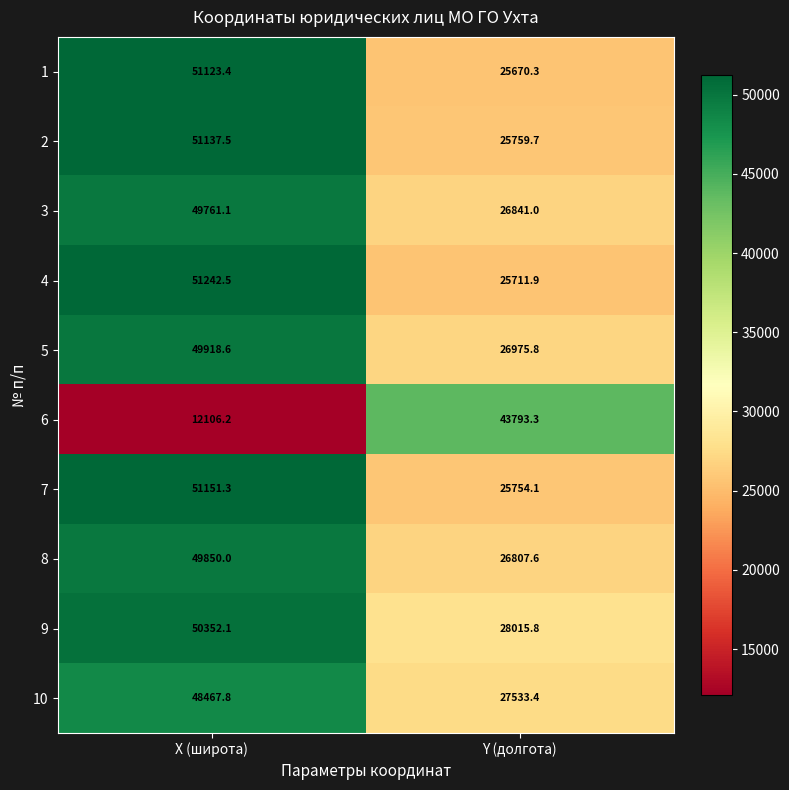

The 10 series shows 27533.4 at Y (долгота). True or false?

True